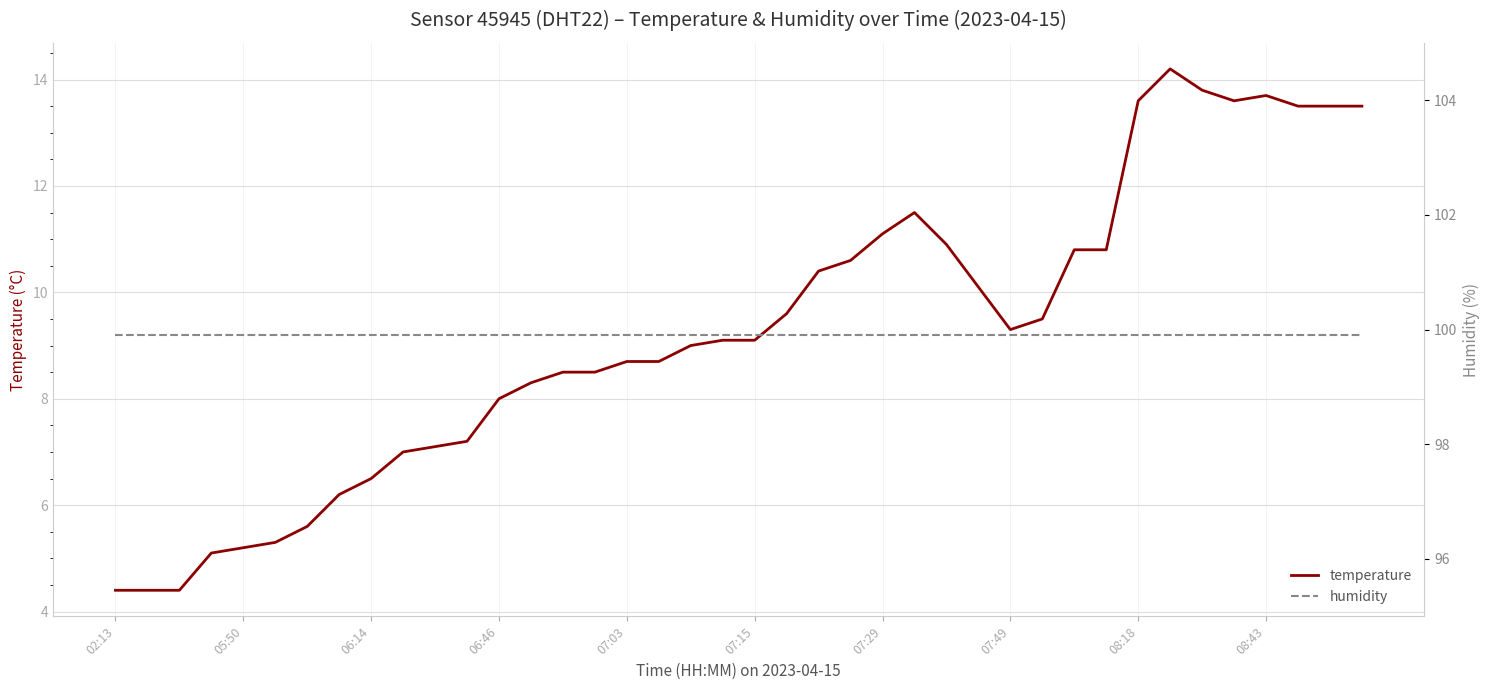

True or false: temperature and humidity cross at least once.

False